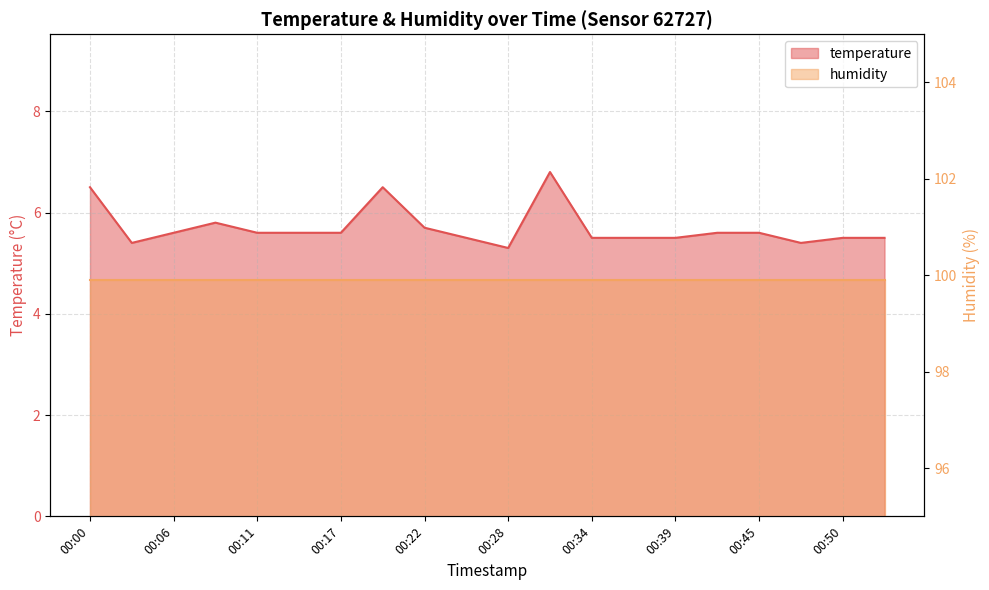

Rank the categories by value from lowest to highest.

00:28, 00:03, 00:47, 00:25, 00:34, 00:36, 00:39, 00:50, 00:53, 00:06, 00:11, 00:14, 00:17, 00:42, 00:45, 00:22, 00:08, 00:00, 00:20, 00:31